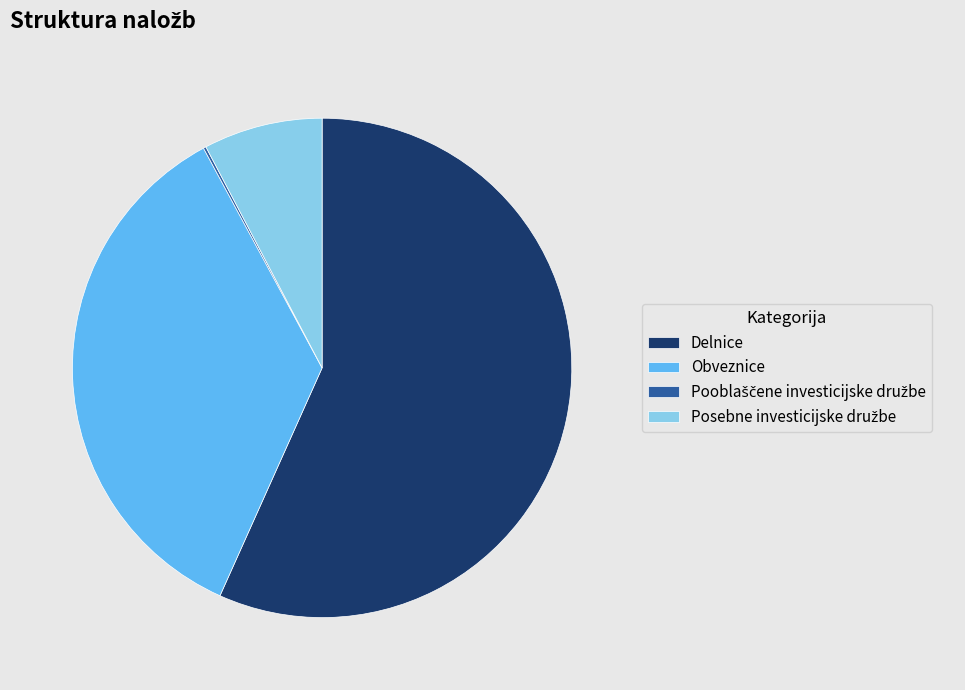

Is Delnice the majority of the pie?

Yes